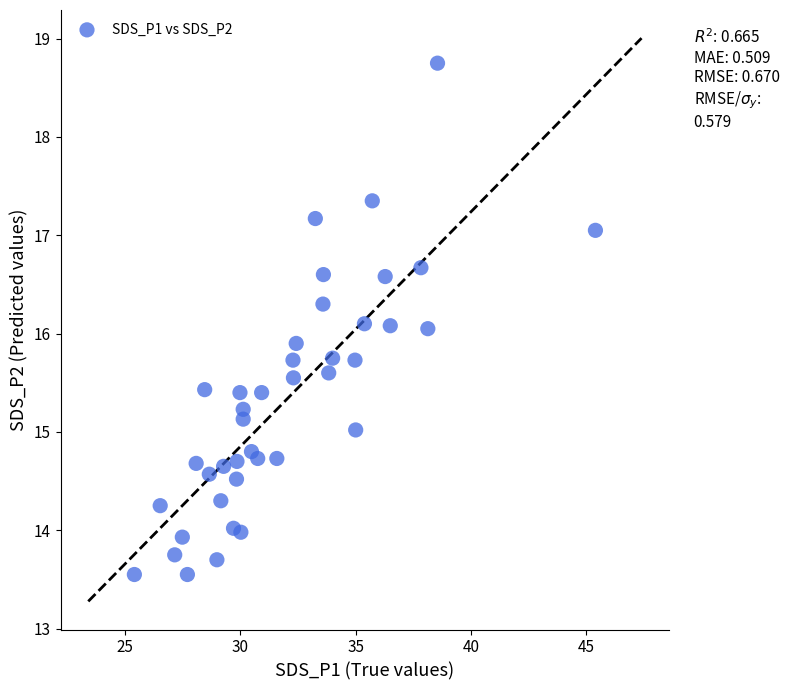

What is the range of X values (max minus min)?

20.0